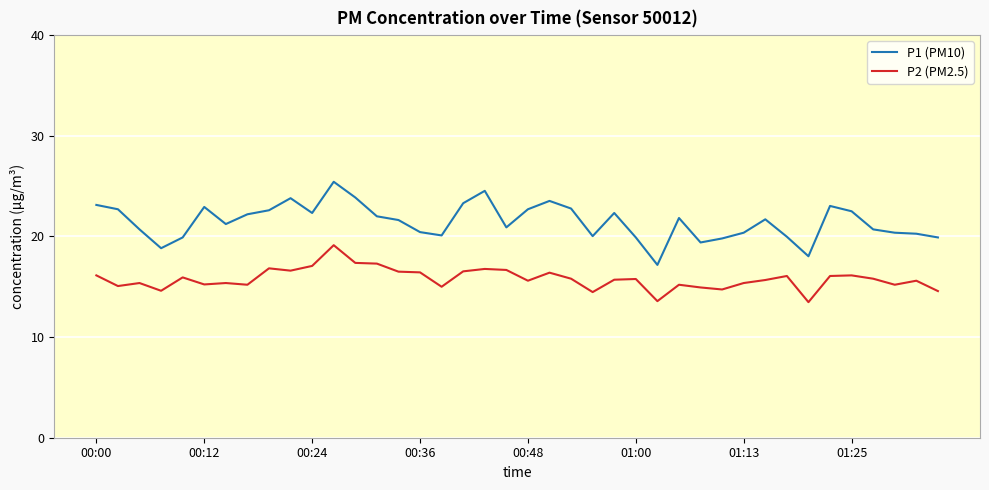

Which series has the widest spread of values?

P1 (PM10)